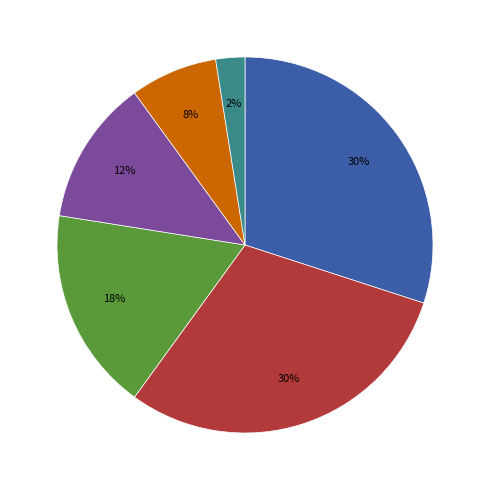

Is there a majority slice in this chart?

No